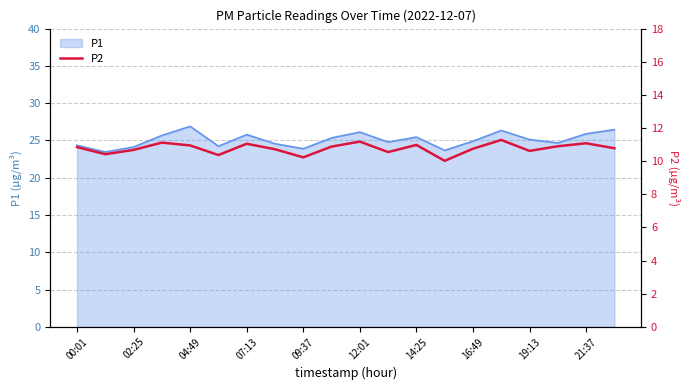

The P1 series shows 23.9 at 09:37. True or false?

True